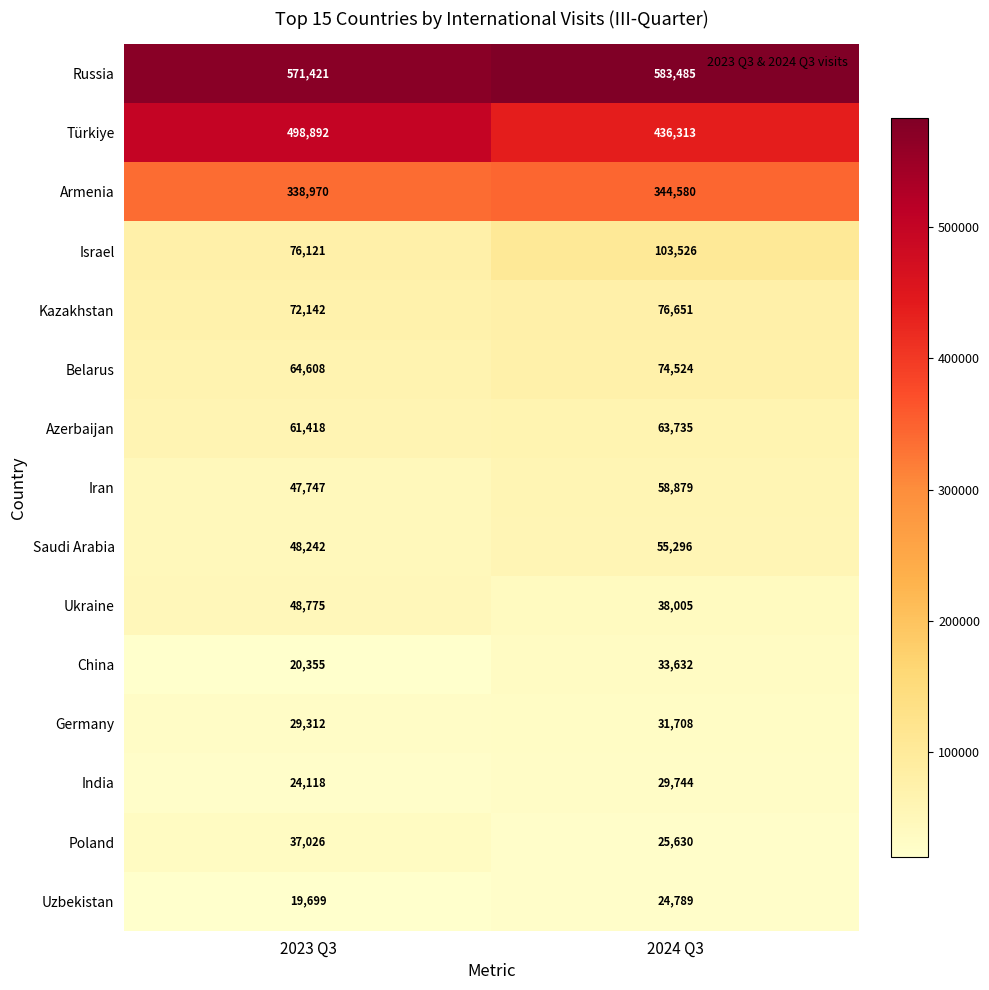

At how many categories does at least one series exceed 402649?

2